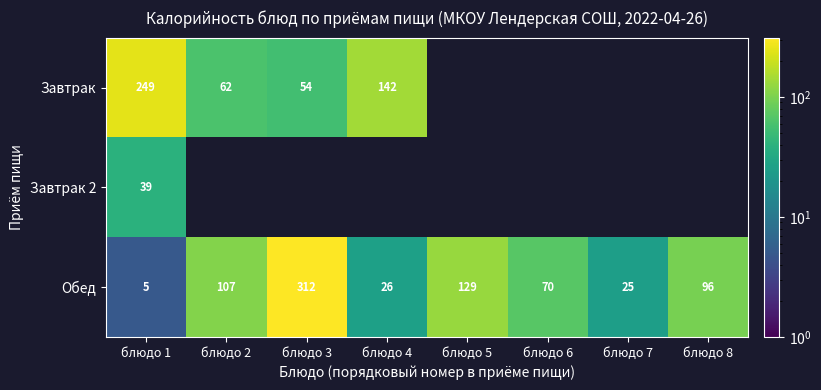

What is the greatest value displayed?

312.0